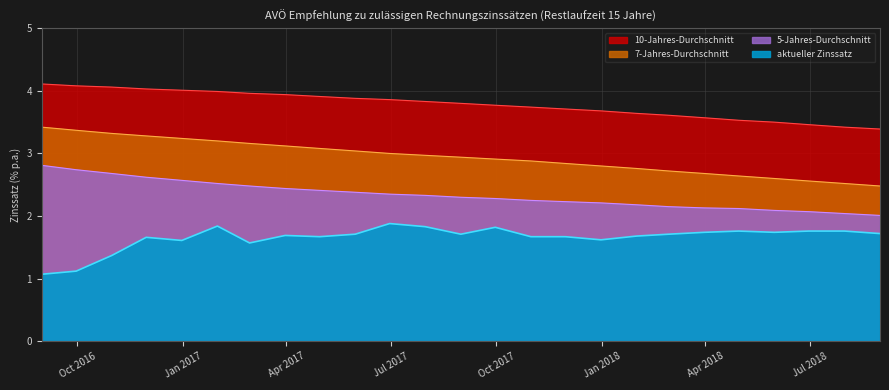

Reading left to right, extract all data points from this chart.

10-Jahres-Durchschnitt: 4.1	4.1	4.1	4.0	4.0	4.0	4.0	3.9	3.9	3.9	3.9	3.8	3.8	3.8	3.7	3.7	3.7	3.6	3.6	3.6	3.5	3.5	3.5	3.4	3.4
7-Jahres-Durchschnitt: 3.4	3.4	3.3	3.3	3.2	3.2	3.2	3.1	3.1	3.0	3.0	3.0	2.9	2.9	2.9	2.8	2.8	2.8	2.7	2.7	2.6	2.6	2.6	2.5	2.5
5-Jahres-Durchschnitt: 2.8	2.7	2.7	2.6	2.6	2.5	2.5	2.4	2.4	2.4	2.4	2.3	2.3	2.3	2.2	2.2	2.2	2.2	2.1	2.1	2.1	2.1	2.1	2.0	2.0
aktueller Zinssatz: 1.1	1.1	1.4	1.7	1.6	1.8	1.6	1.7	1.7	1.7	1.9	1.8	1.7	1.8	1.7	1.7	1.6	1.7	1.7	1.7	1.8	1.7	1.8	1.8	1.7